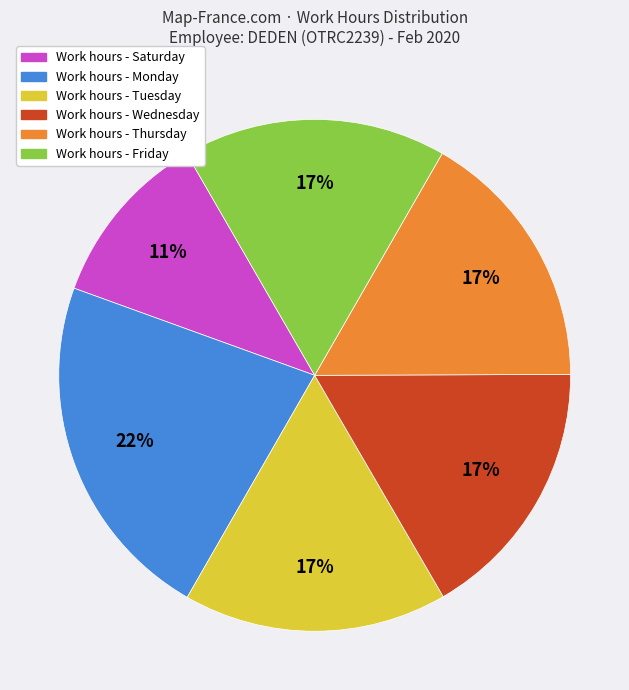

Does any single category account for the majority?

No